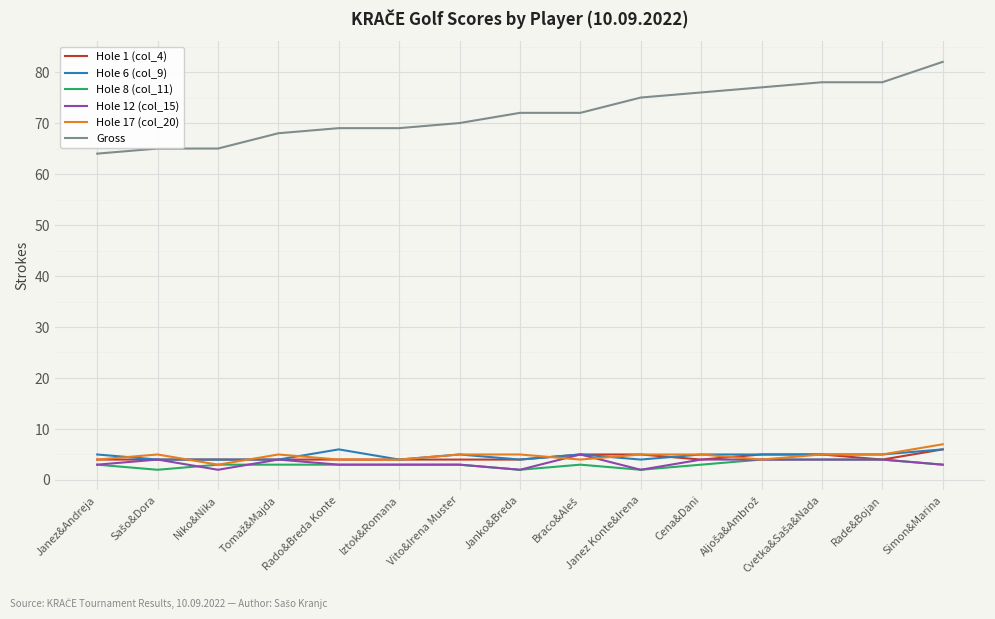

The value of Gross at Janez Konte&Irena is 116. True or false?

False